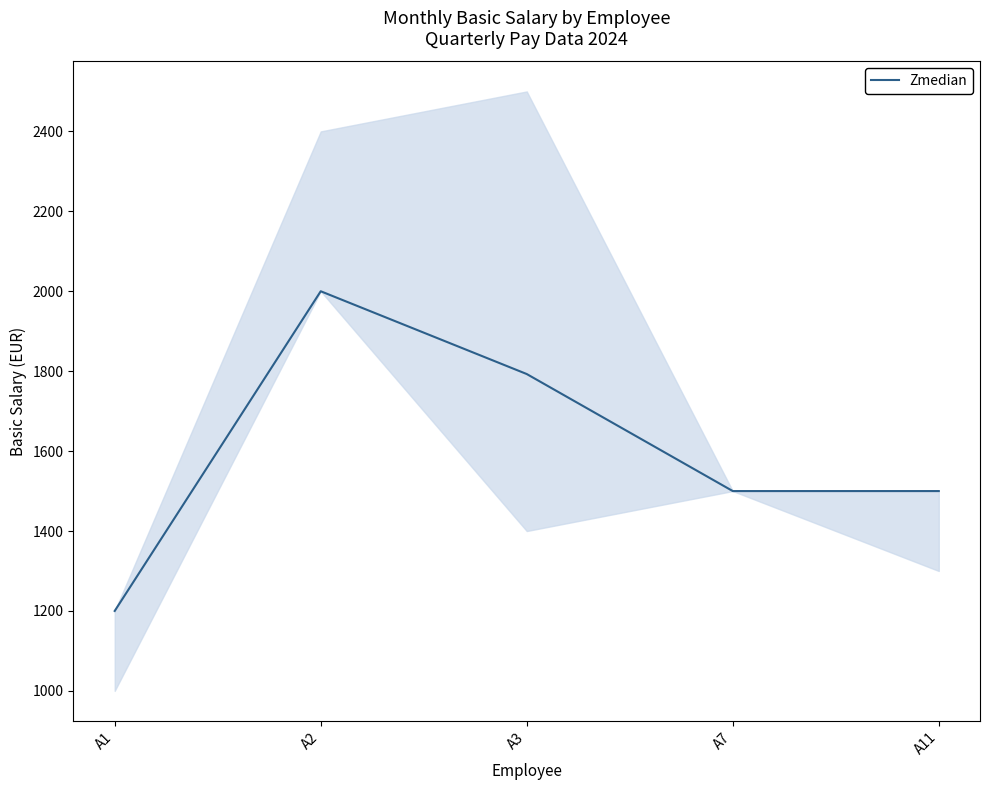

Rank the categories by value from lowest to highest.

A1, A7, A11, A3, A2